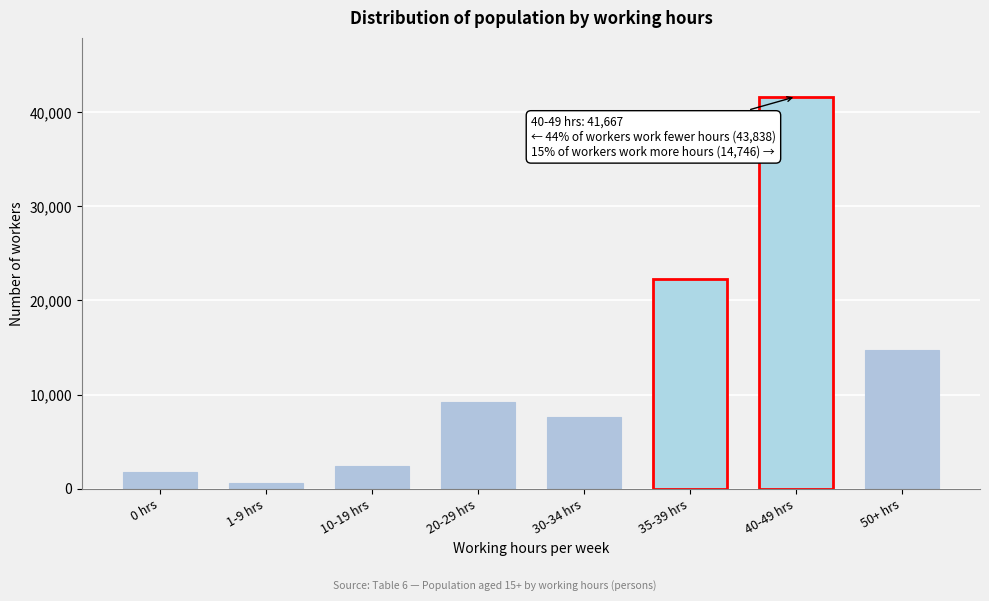

Reading left to right, transcribe all the data shown in this chart.

1771	567	2376	9205	7652	22267	41667	14746